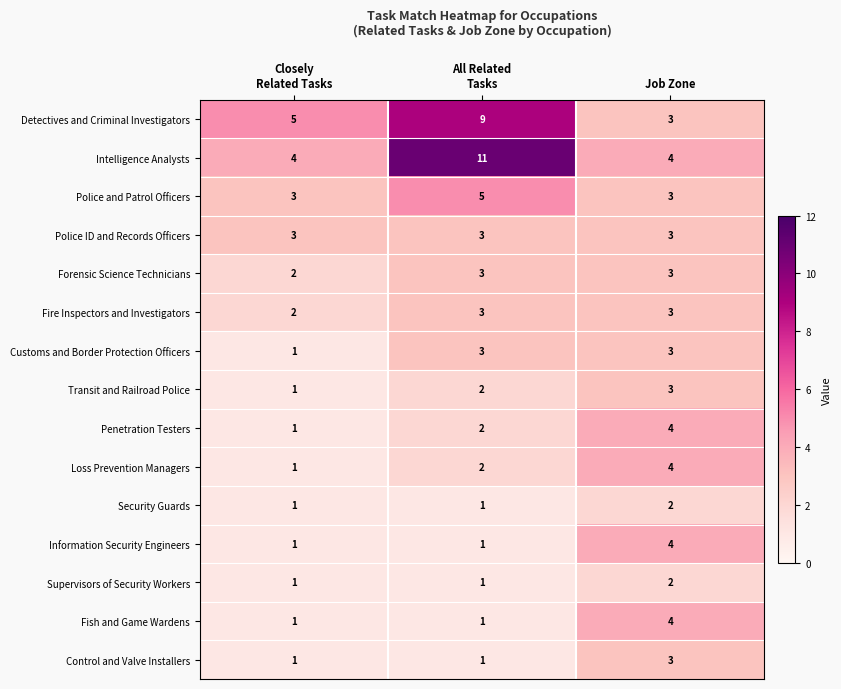

Which series has the widest spread of values?

Intelligence Analysts